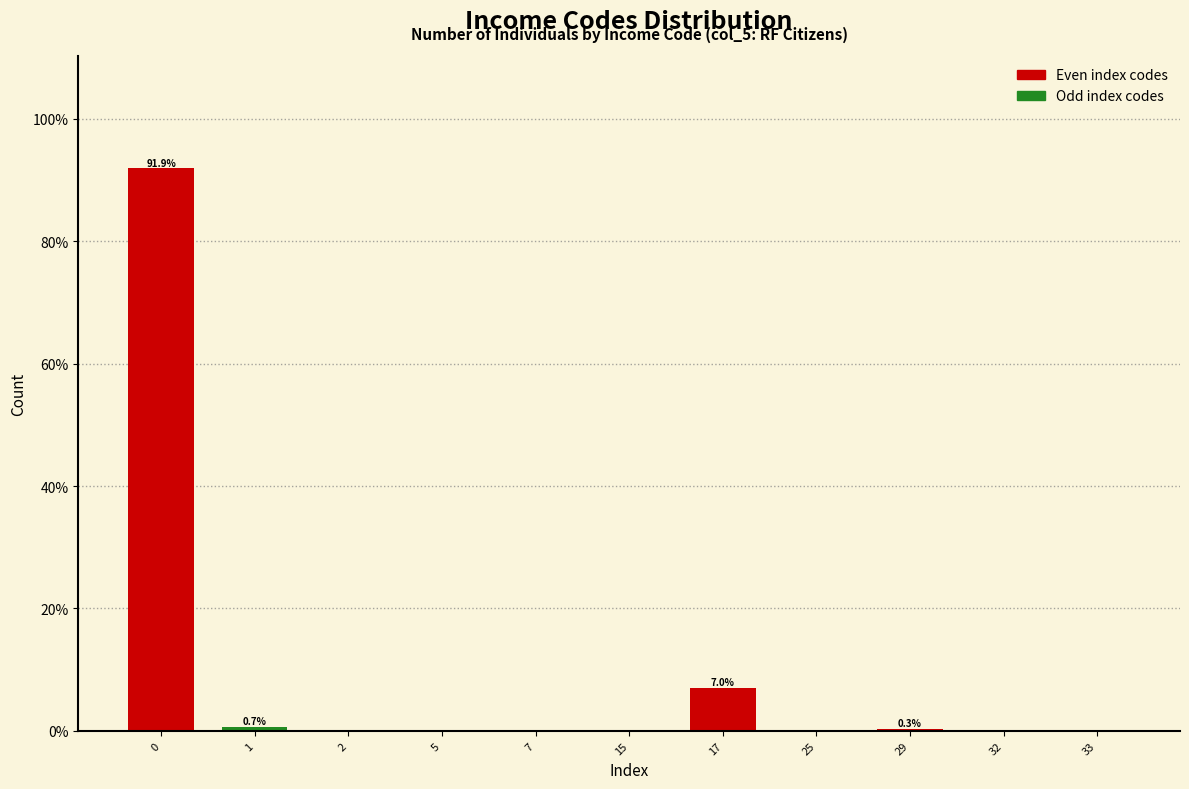

What is the maximum value shown in the chart?

91.9